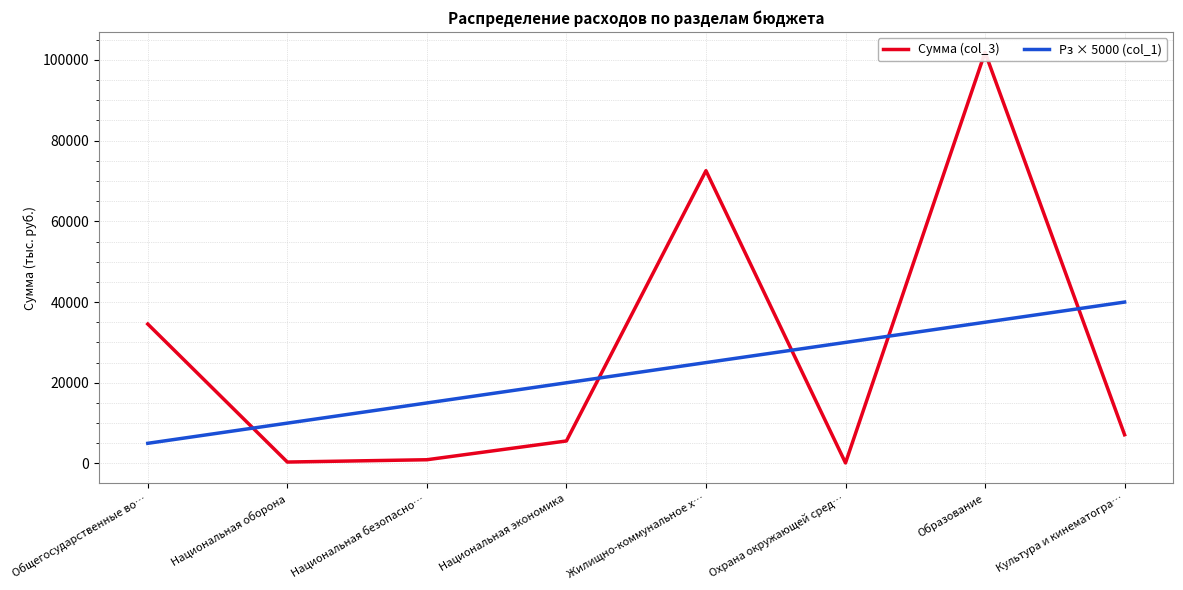

List the series in order of their overall mean, highest first.

Сумма (col_3), Рз × 5000 (col_1)